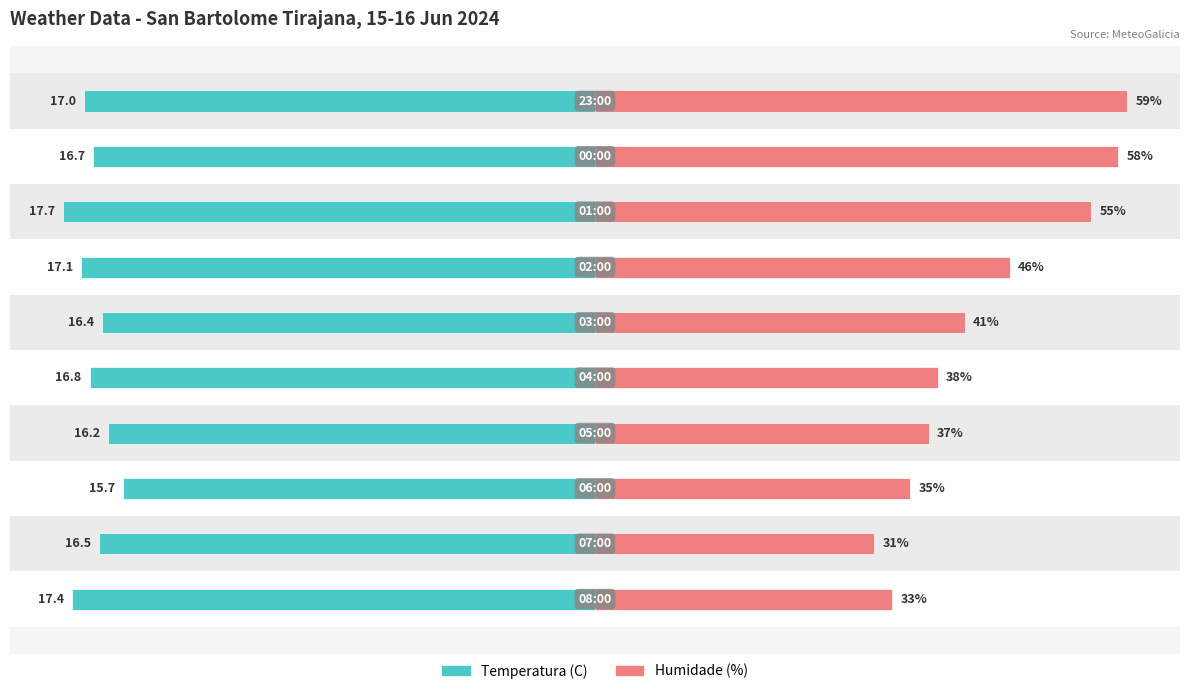

What are all the series names shown in the legend?

Temperatura (C), Humidade (%)